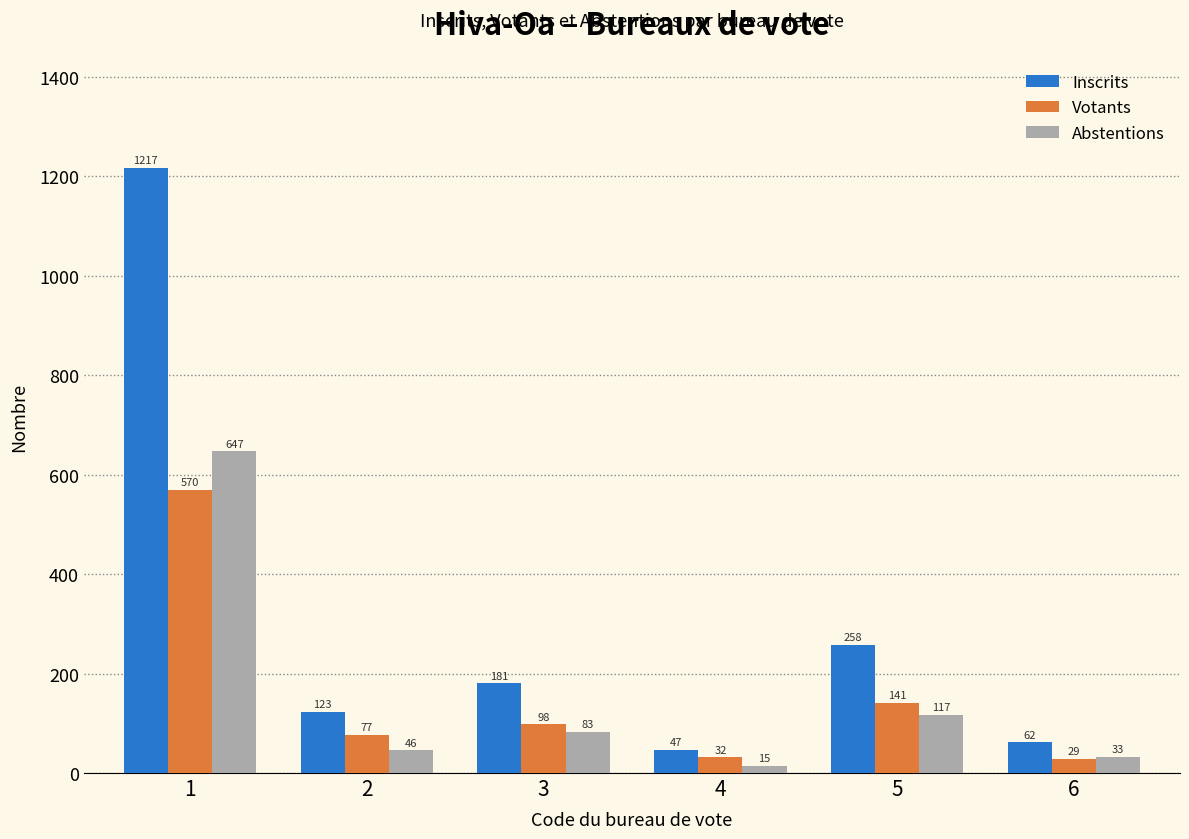

What is the minimum value shown in the chart?

15